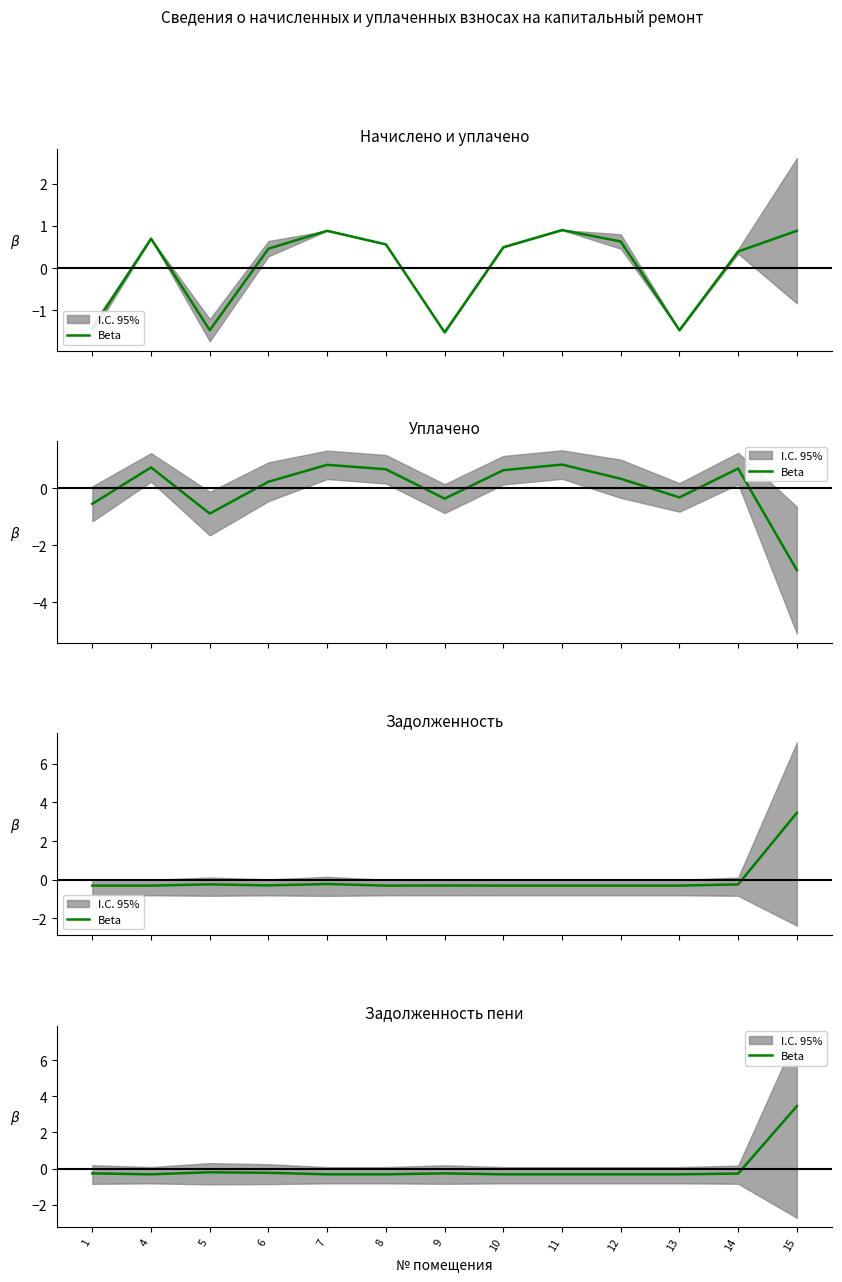

What is the value of the 7th point from the left?

-0.3